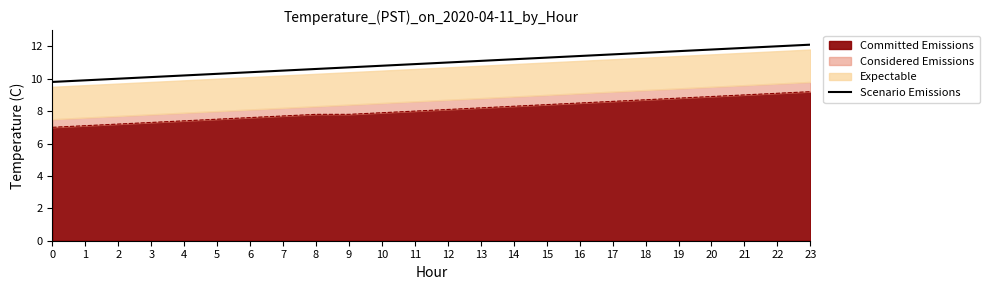

Reading right to left, extract all data points from this chart.

23=12.1	22=12.0	21=11.9	20=11.8	19=11.7	18=11.6	17=11.5	16=11.4	15=11.3	14=11.2	13=11.1	12=11.0	11=10.9	10=10.8	9=10.7	8=10.6	7=10.5	6=10.4	5=10.3	4=10.2	3=10.1	2=10.0	1=9.9	0=9.8